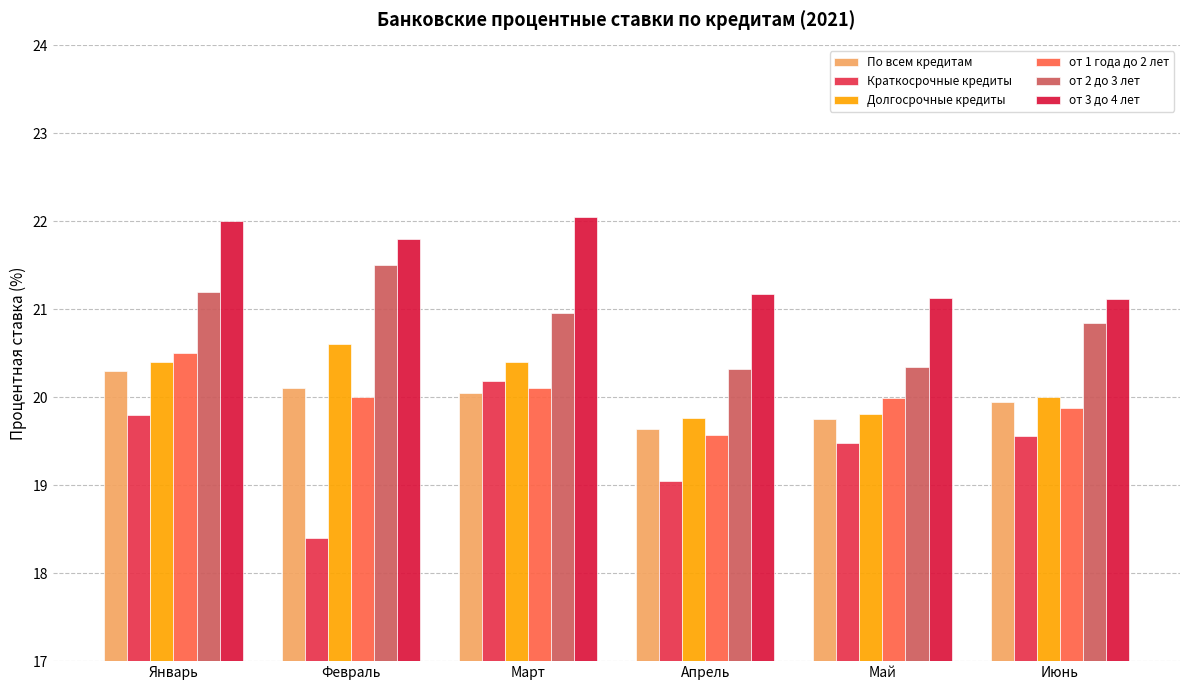

What position from the right is Февраль?

5